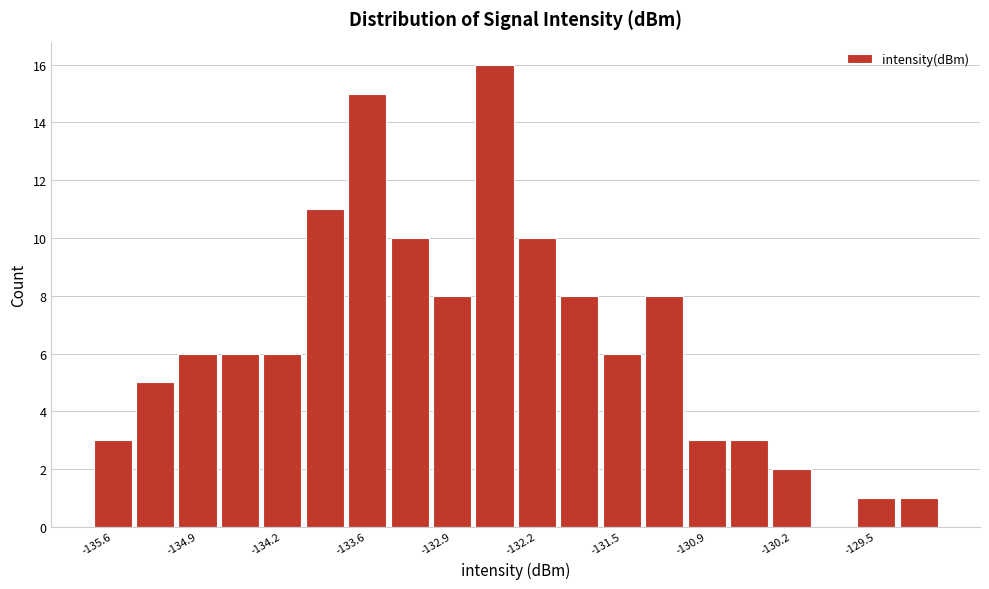

Read against the x-axis, roughly where is the centre of the tallest bar?

-132.5